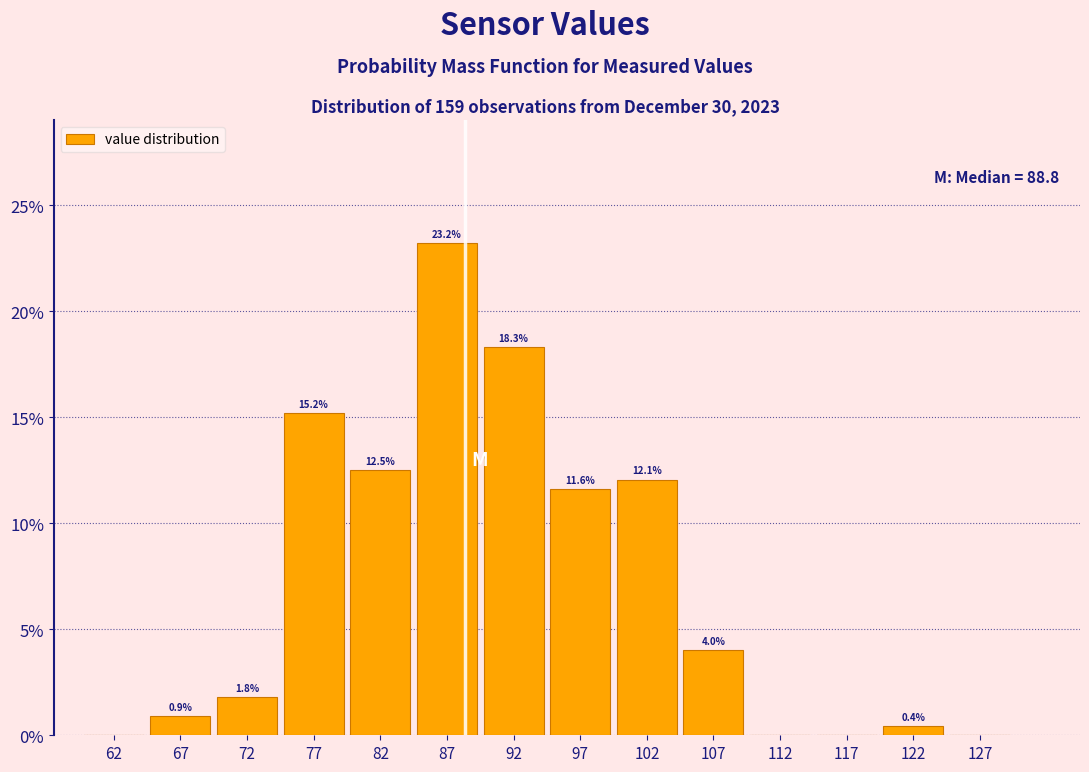

Which range on the x-axis has the tallest bar?

85 to 90